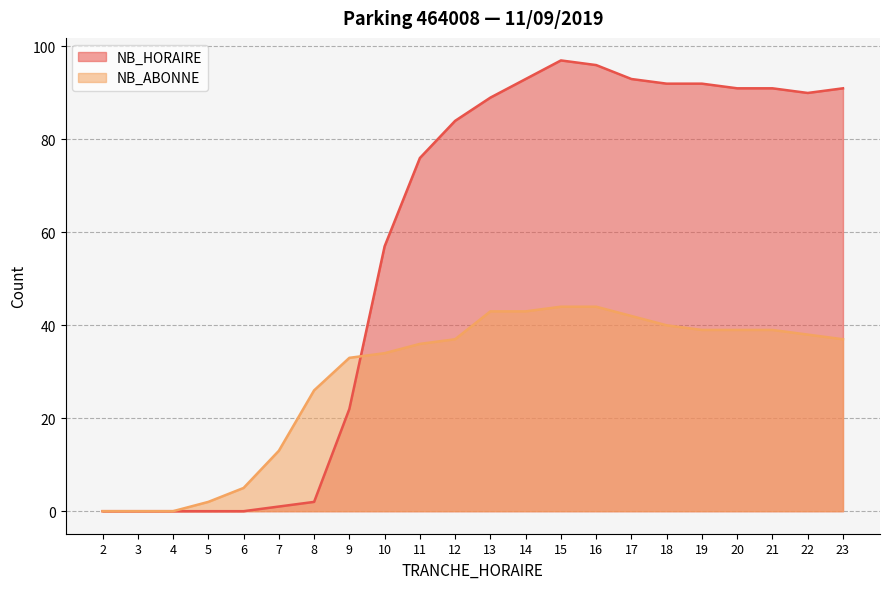

What is the spread (max minus min) of values at 18?

52